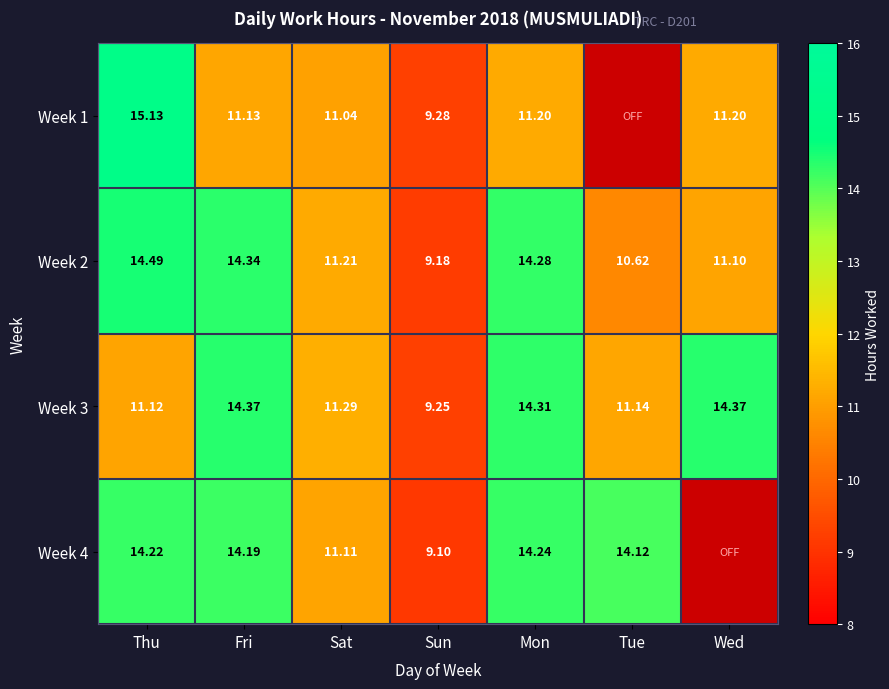

What is the smallest value displayed?

9.1